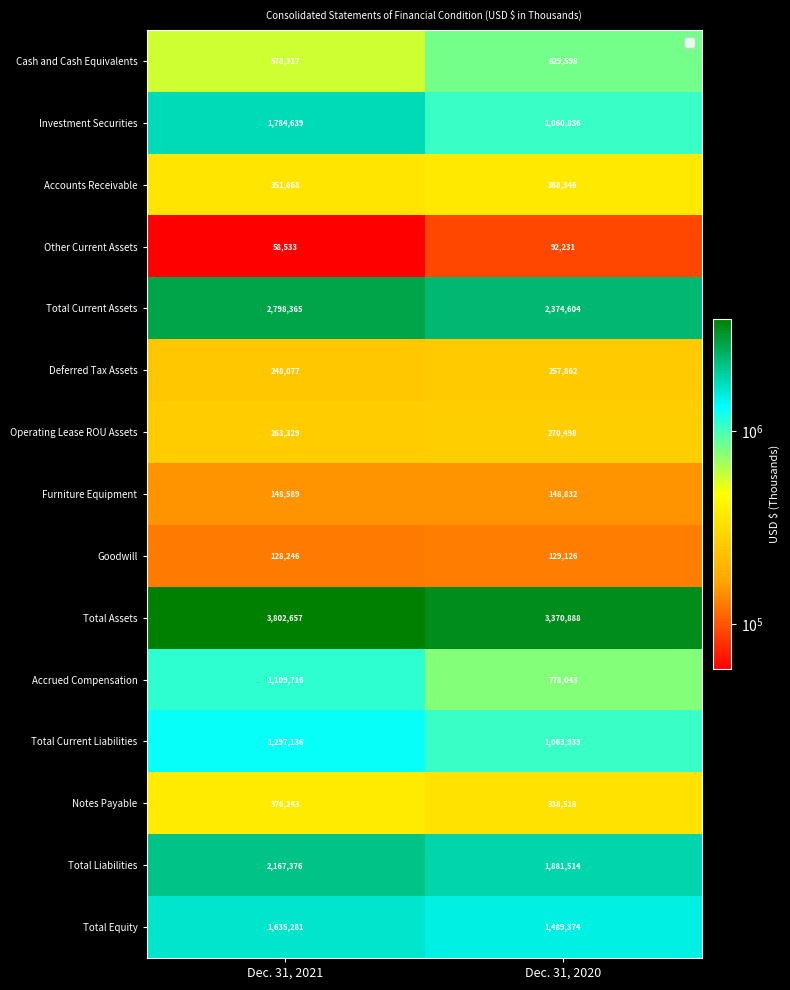

Which series has the largest total across all categories?

Total Assets